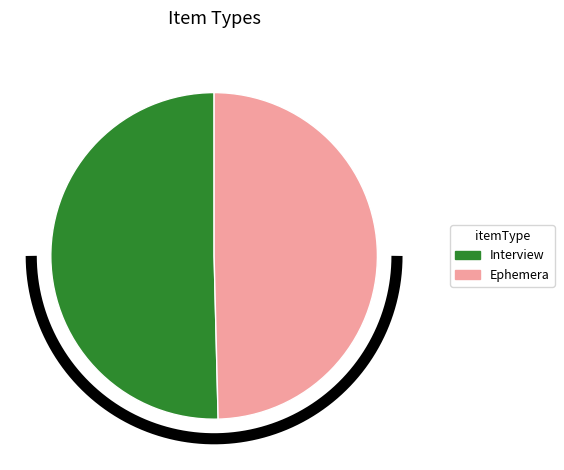

What is the smallest slice in the pie chart?

Ephemera